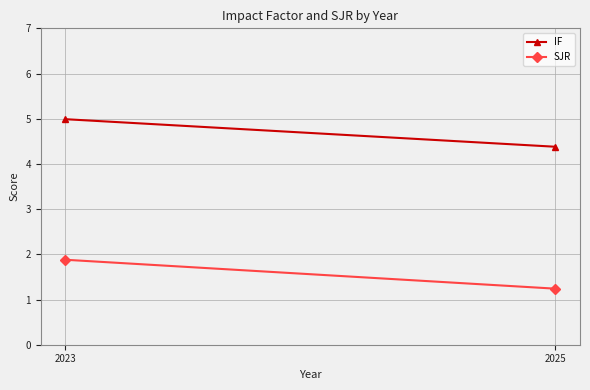

The SJR series shows 0.6 at 2025. True or false?

False